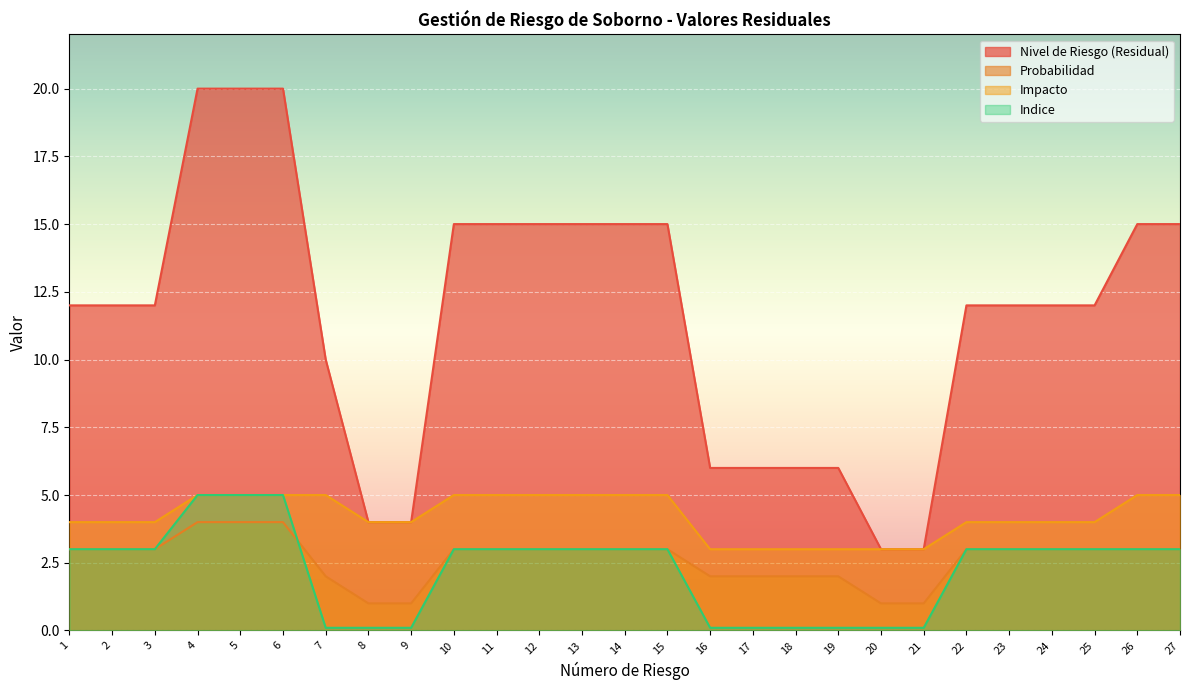

Which series changed the most between 14 and 26?

Nivel de Riesgo (Residual)